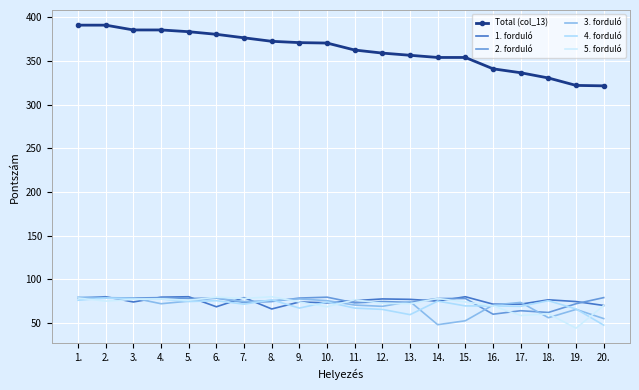

Which series ends up on top after the final intersection of 2. forduló and 3. forduló?

2. forduló